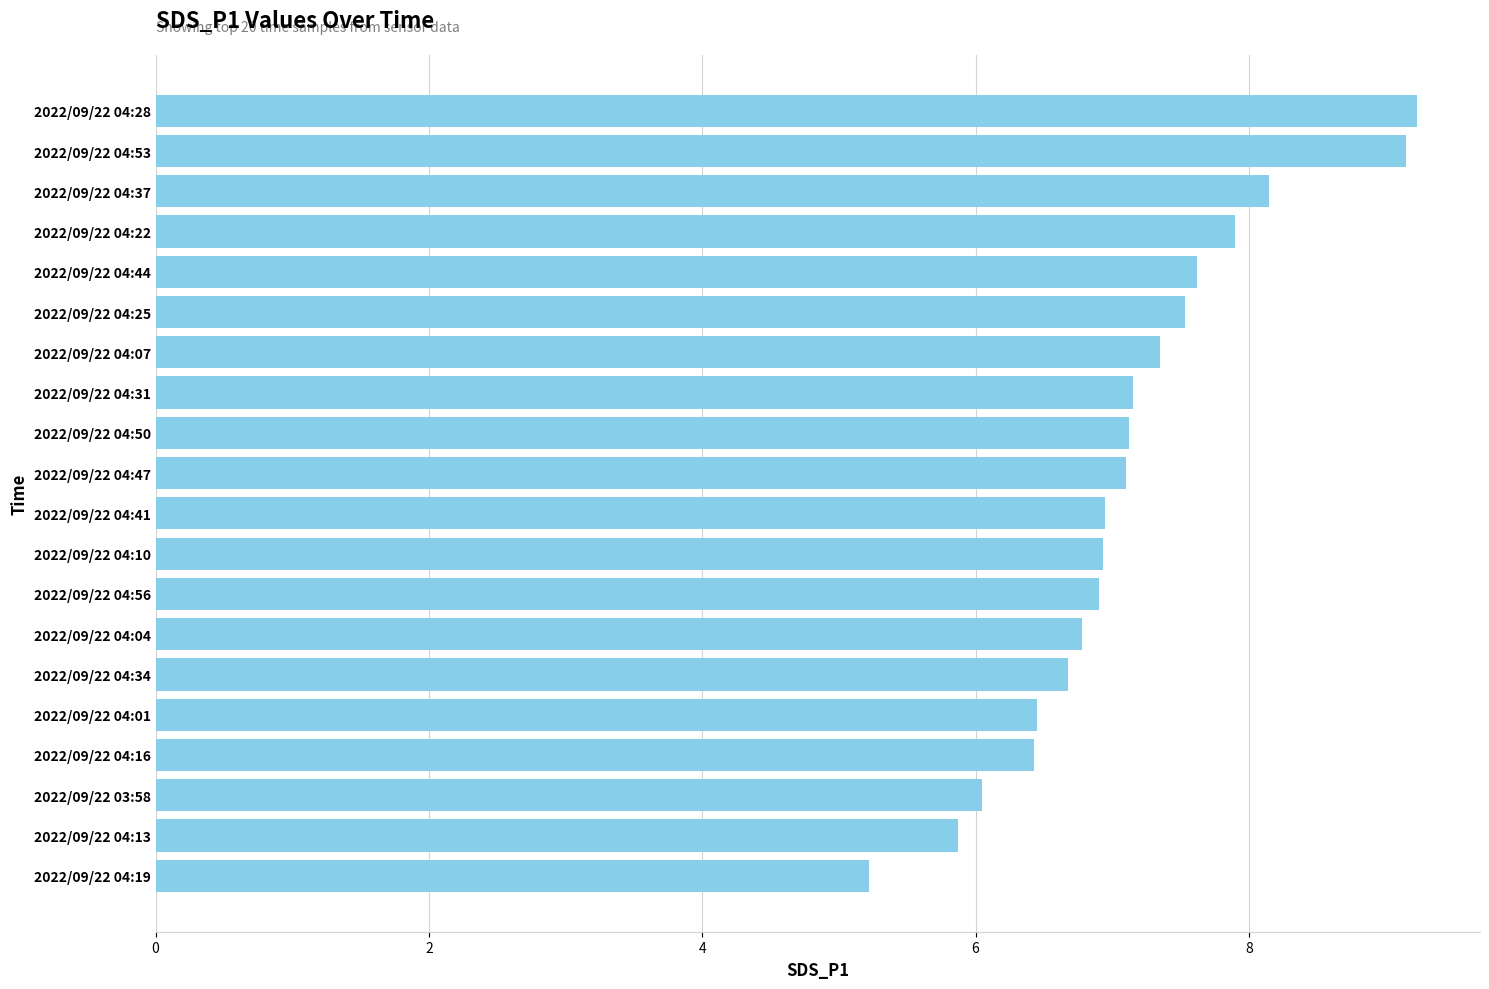

What is the change in value from 2022/09/22 04:50 to 2022/09/22 04:19?

-1.9